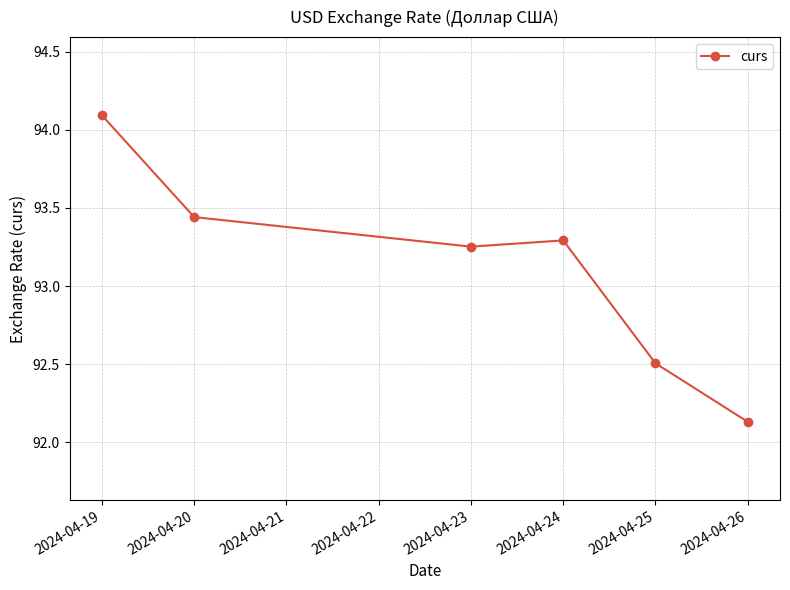

What is the value of the 1st point from the left?

94.1